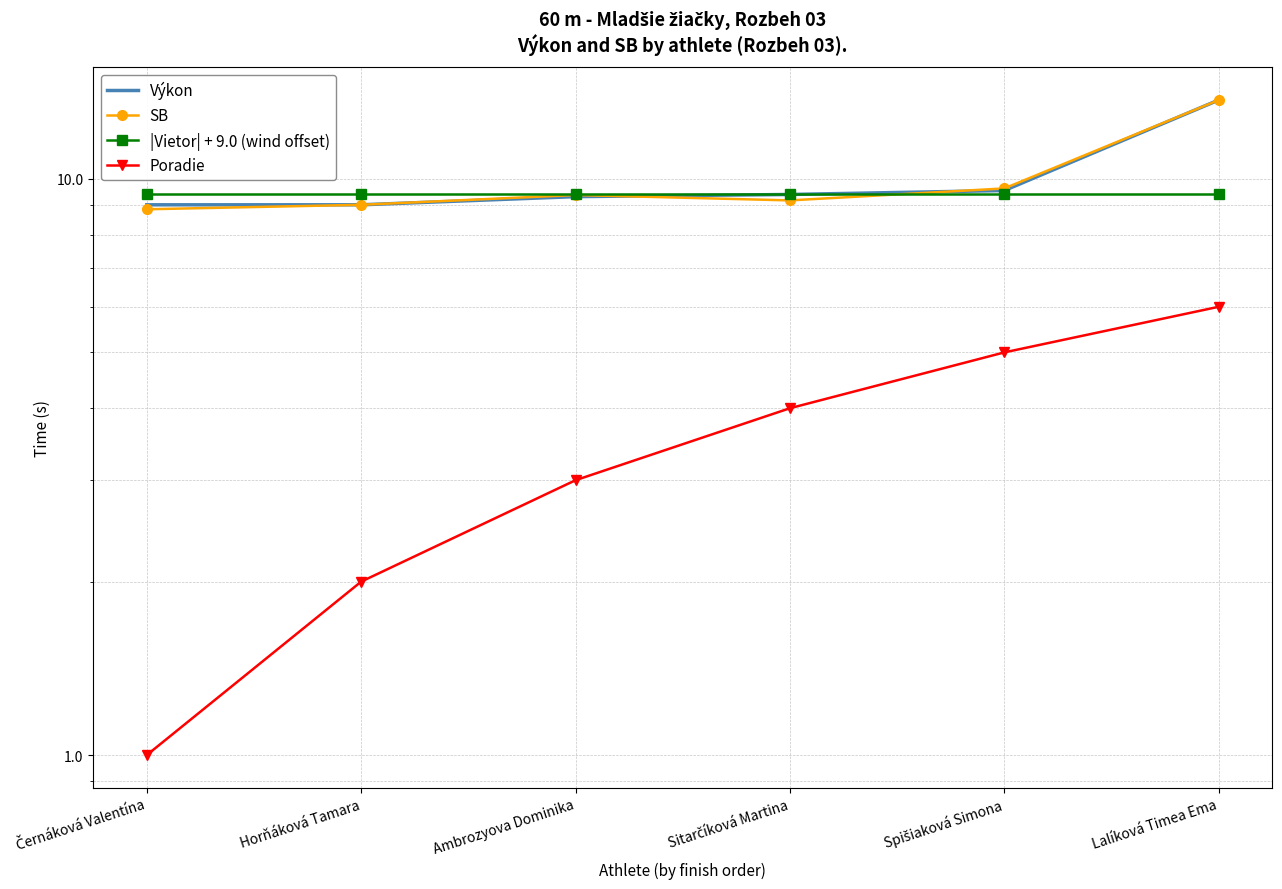

Reading left to right, what are all the values shown in this chart?

Výkon: Černáková Valentína=9.0	Horňáková Tamara=9.0	Ambrozyova Dominika=9.3	Sitarčíková Martina=9.4	Spišiaková Simona=9.6	Lalíková Timea Ema=13.7
SB: Černáková Valentína=8.9	Horňáková Tamara=9.0	Ambrozyova Dominika=9.4	Sitarčíková Martina=9.2	Spišiaková Simona=9.6	Lalíková Timea Ema=13.7
|Vietor| + 9.0 (wind offset): Černáková Valentína=9.4	Horňáková Tamara=9.4	Ambrozyova Dominika=9.4	Sitarčíková Martina=9.4	Spišiaková Simona=9.4	Lalíková Timea Ema=9.4
Poradie: Černáková Valentína=1.0	Horňáková Tamara=2.0	Ambrozyova Dominika=3.0	Sitarčíková Martina=4.0	Spišiaková Simona=5.0	Lalíková Timea Ema=6.0